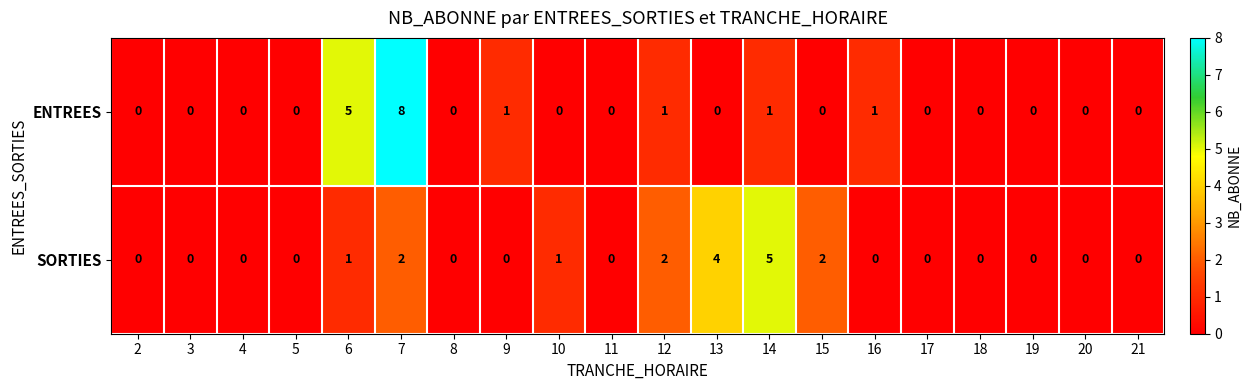

Which label corresponds to the largest value in the chart?

7